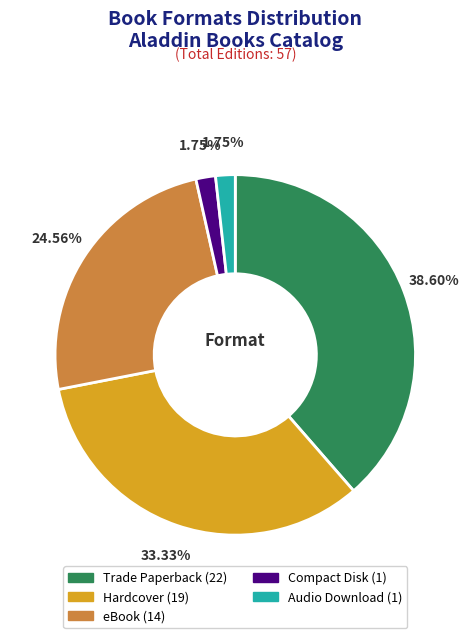

Between Trade Paperback and eBook, which is larger?

Trade Paperback